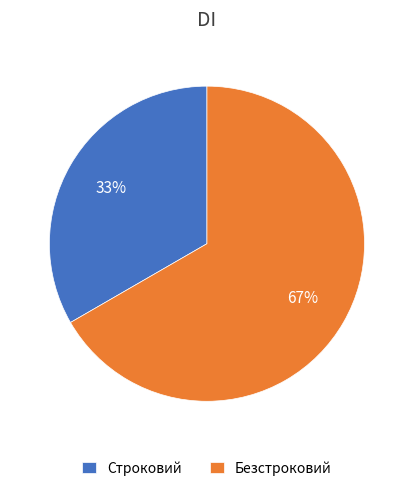

Do Безстроковий and Строковий together represent more than half of the pie?

Yes